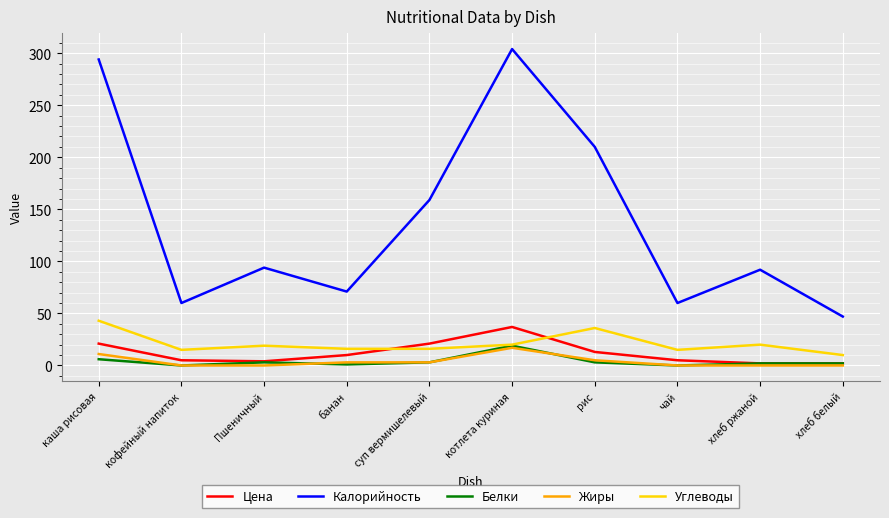

What are all the series names shown in the legend?

Цена, Калорийность, Белки, Жиры, Углеводы